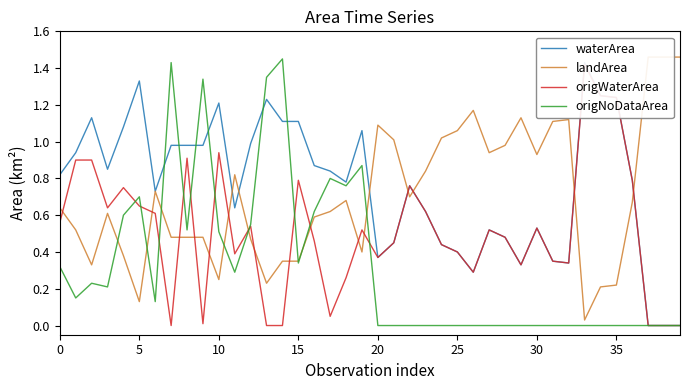

Rank the series at 22 from lowest to highest value.

origNoDataArea, landArea, waterArea, origWaterArea